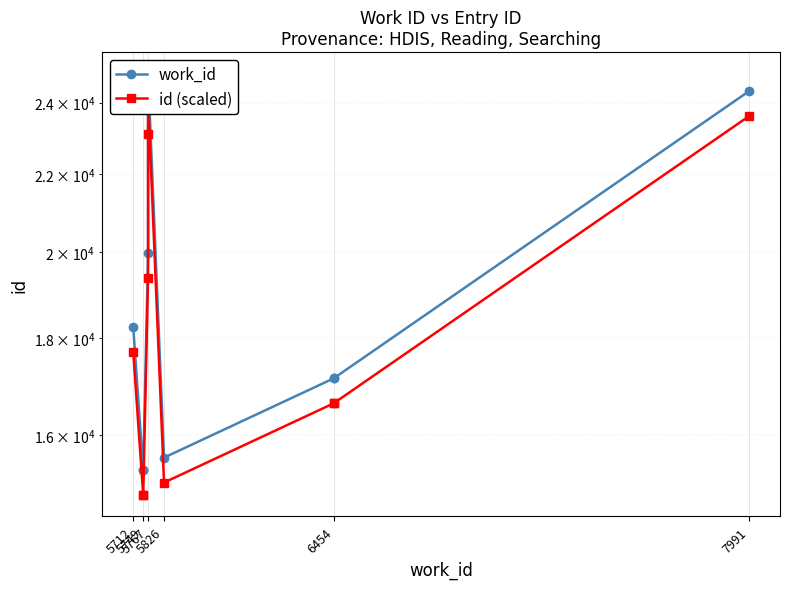

At 5826, list the series in order from smallest to largest.

id (scaled), work_id